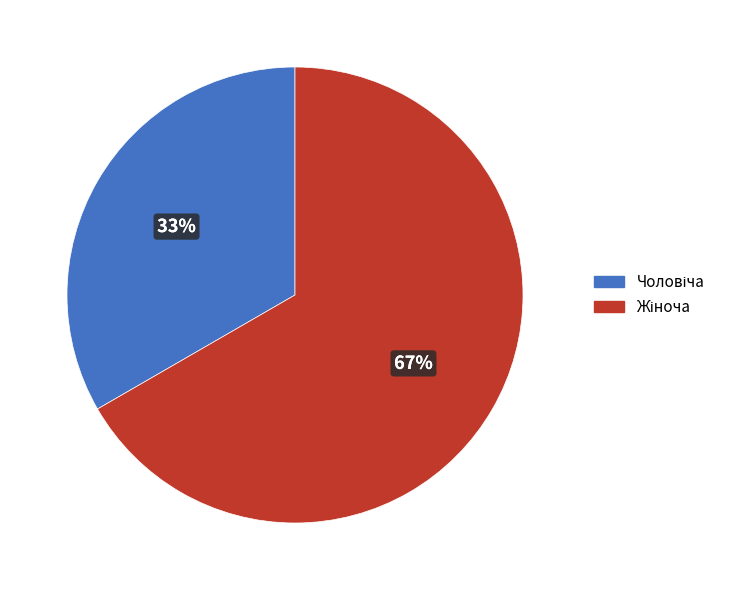

How many slices are in this pie chart?

2